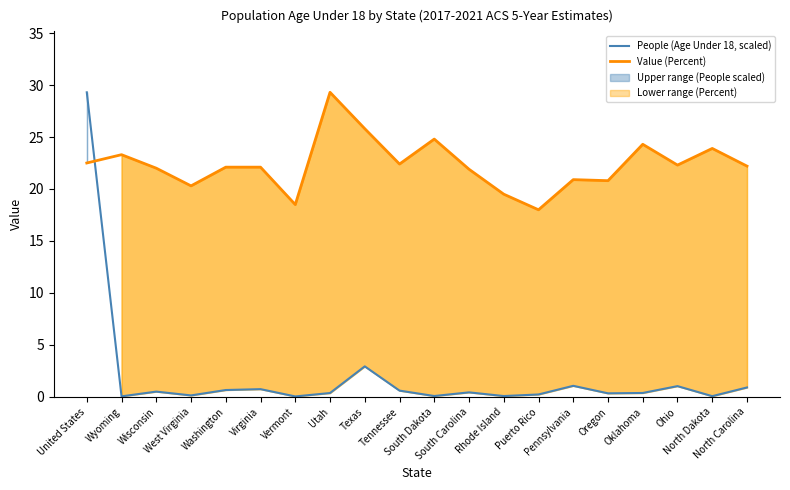

What is the total value across all series at South Dakota?

24.9